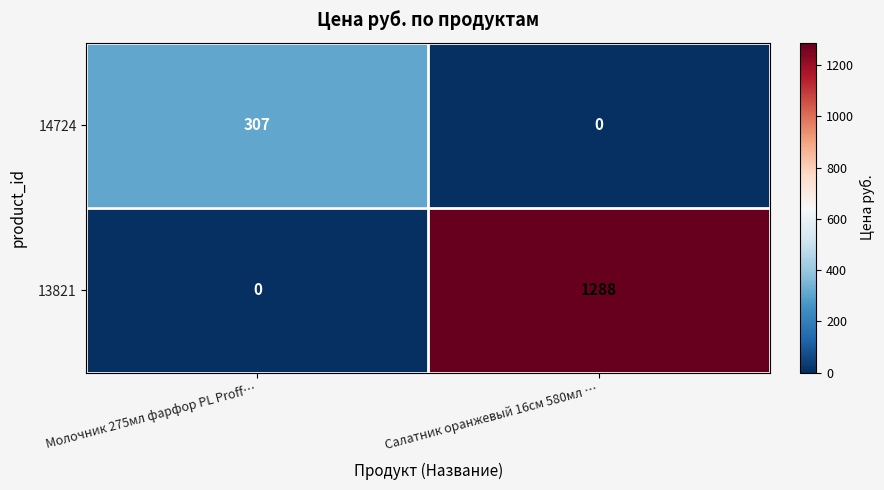

Reading right to left, list all the values displayed in this chart.

14724: 0	307
13821: 1288	0